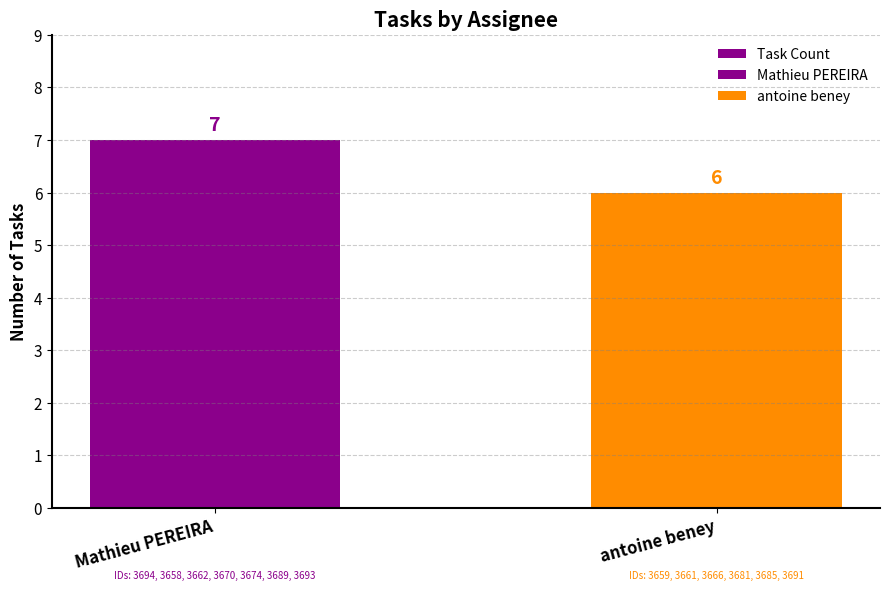

What is the change in value from Mathieu PEREIRA to antoine beney?

-1